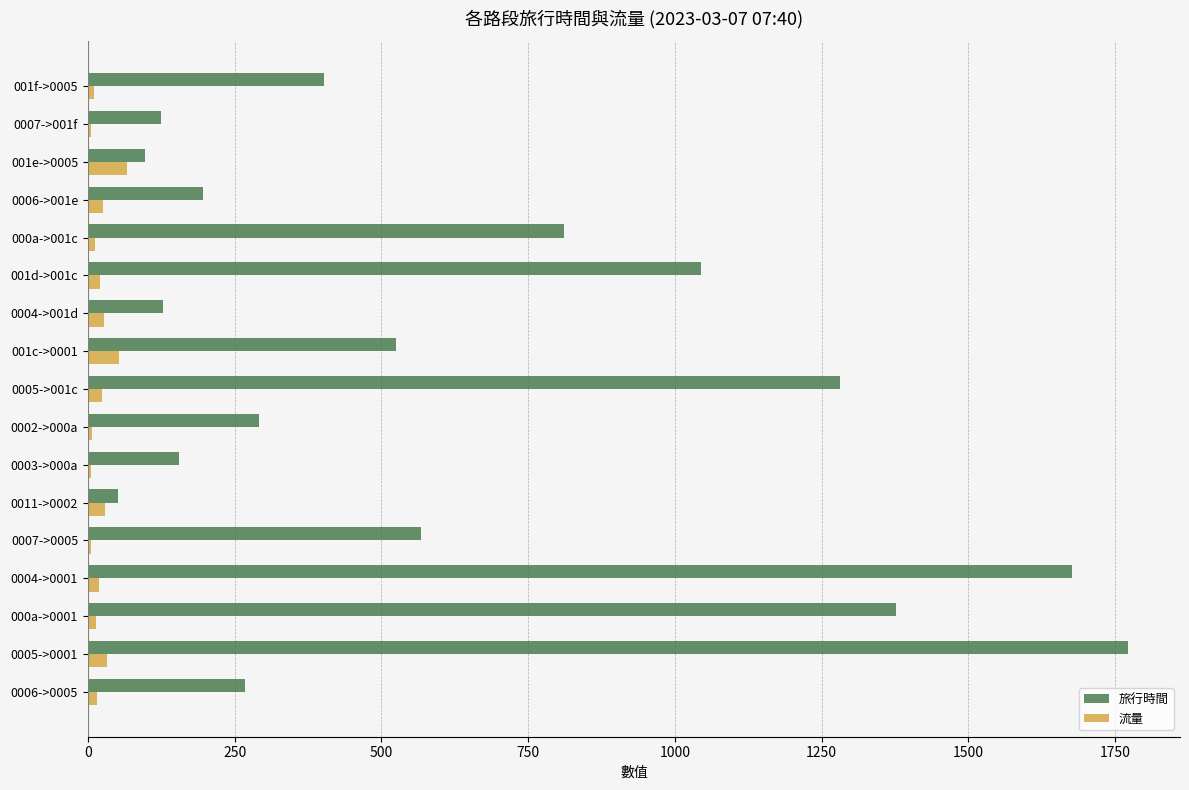

Which series has the largest total across all categories?

旅行時間